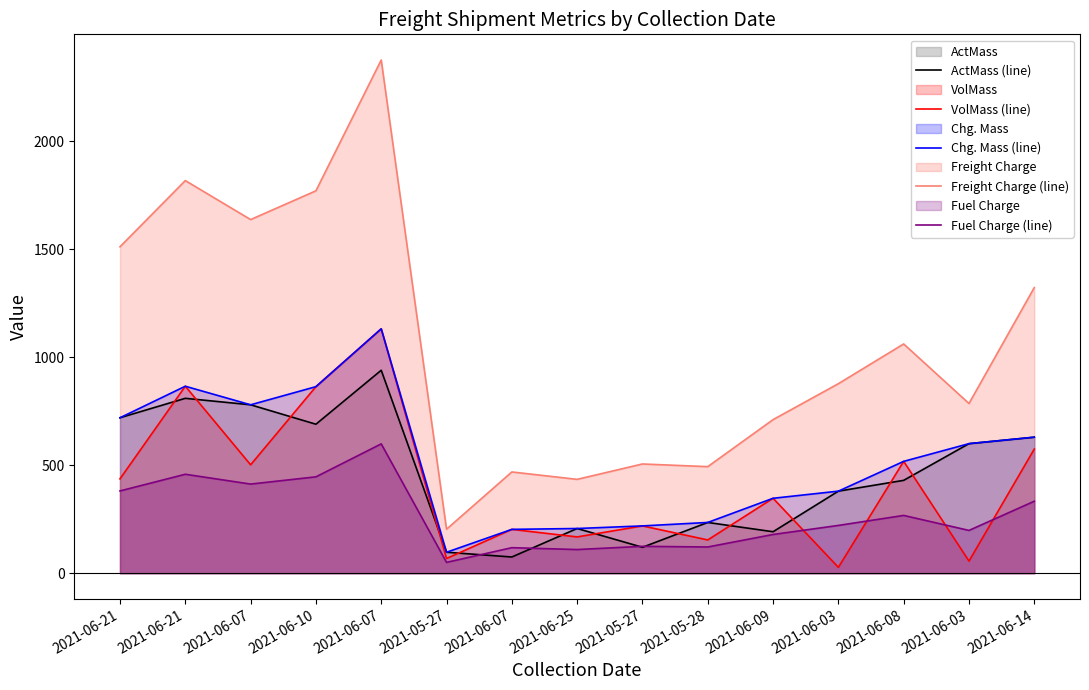

At 2021-05-27, list the series in order from smallest to largest.

Fuel Charge (line), VolMass (line), ActMass (line), Chg. Mass (line), Freight Charge (line)